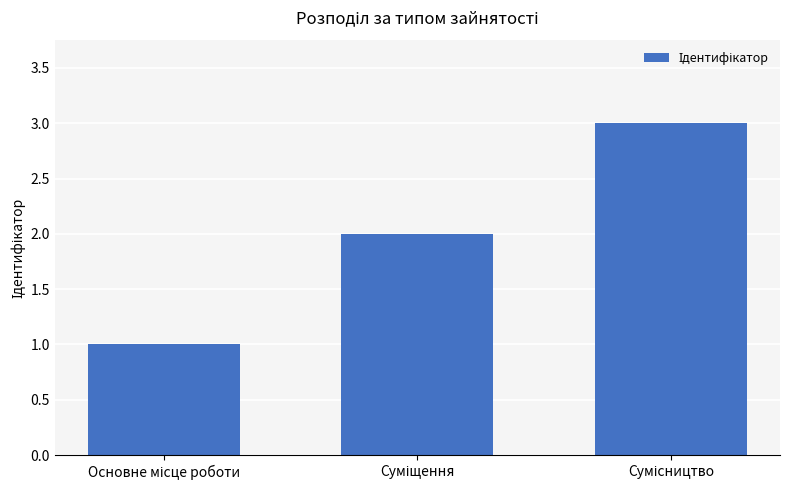

What is the maximum value shown in the chart?

3